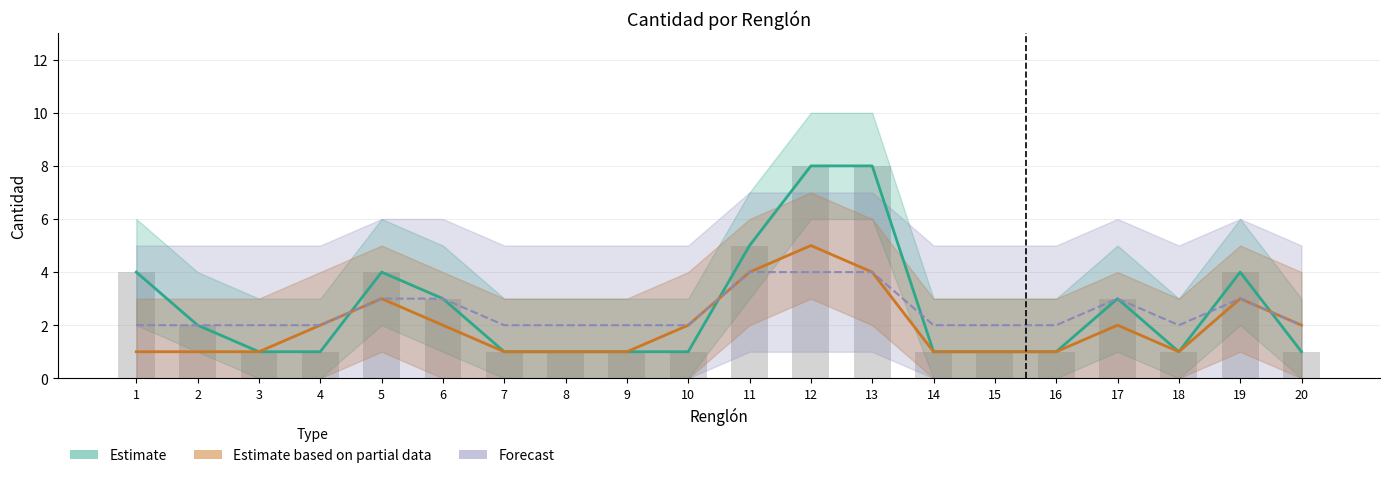

Reading left to right, what are all the values shown in this chart?

Estimate: 4	2	1	1	4	3	1	1	1	1	5	8	8	1	1	1	3	1	4	1
Estimate based on partial data: 1	1	1	2	3	2	1	1	1	2	4	5	4	1	1	1	2	1	3	2
Forecast: 2	2	2	2	3	3	2	2	2	2	4	4	4	2	2	2	3	2	3	2
Cantidad (bars): 4	2	1	1	4	3	1	1	1	1	5	8	8	1	1	1	3	1	4	1